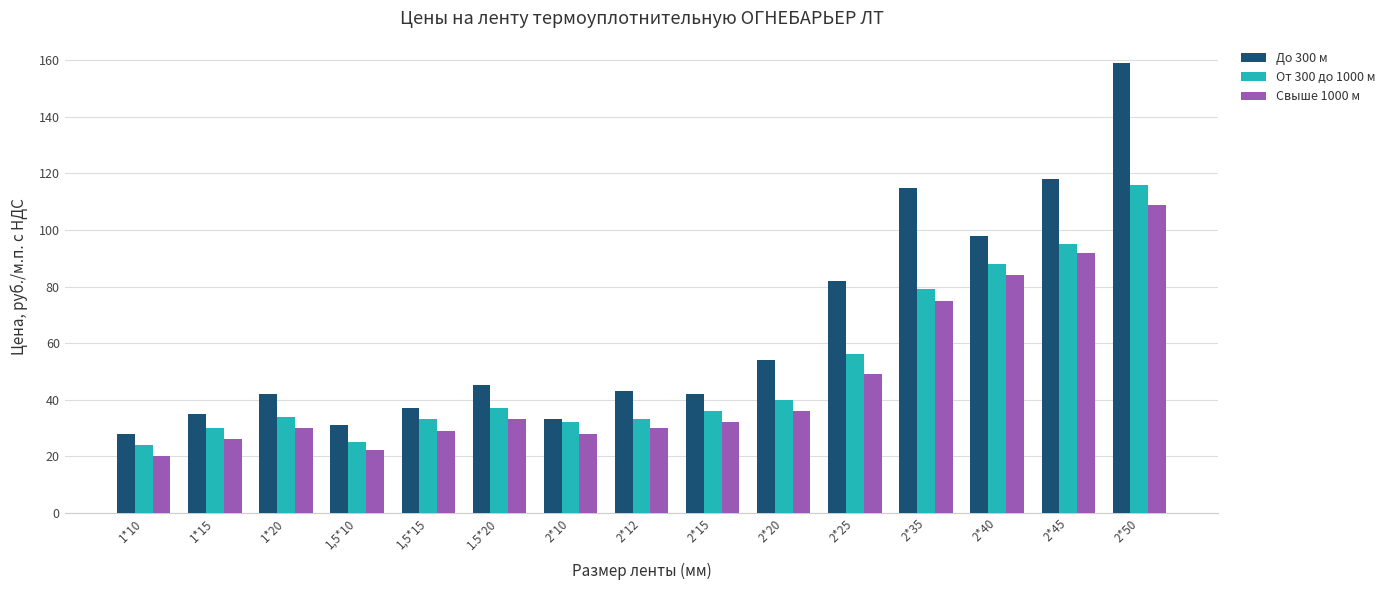

At which label is До 300 м closest to 93?

2*40